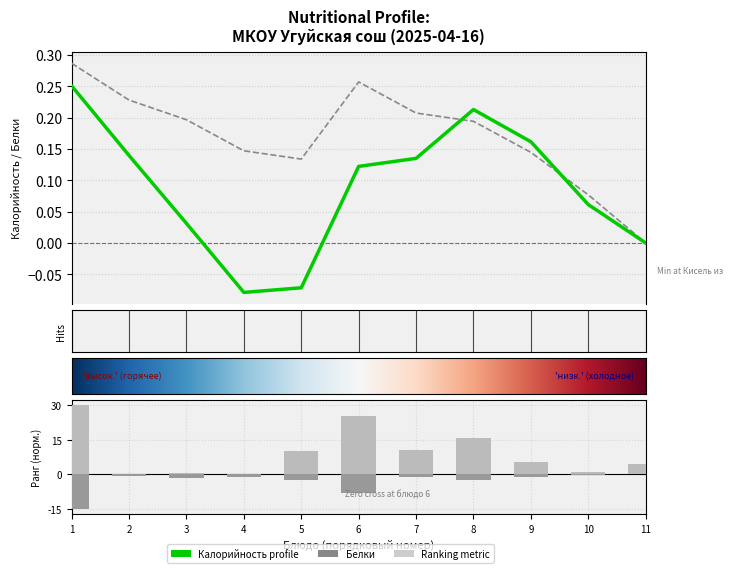

True or false: Калорийность has a value of 0.2 at 2.

False